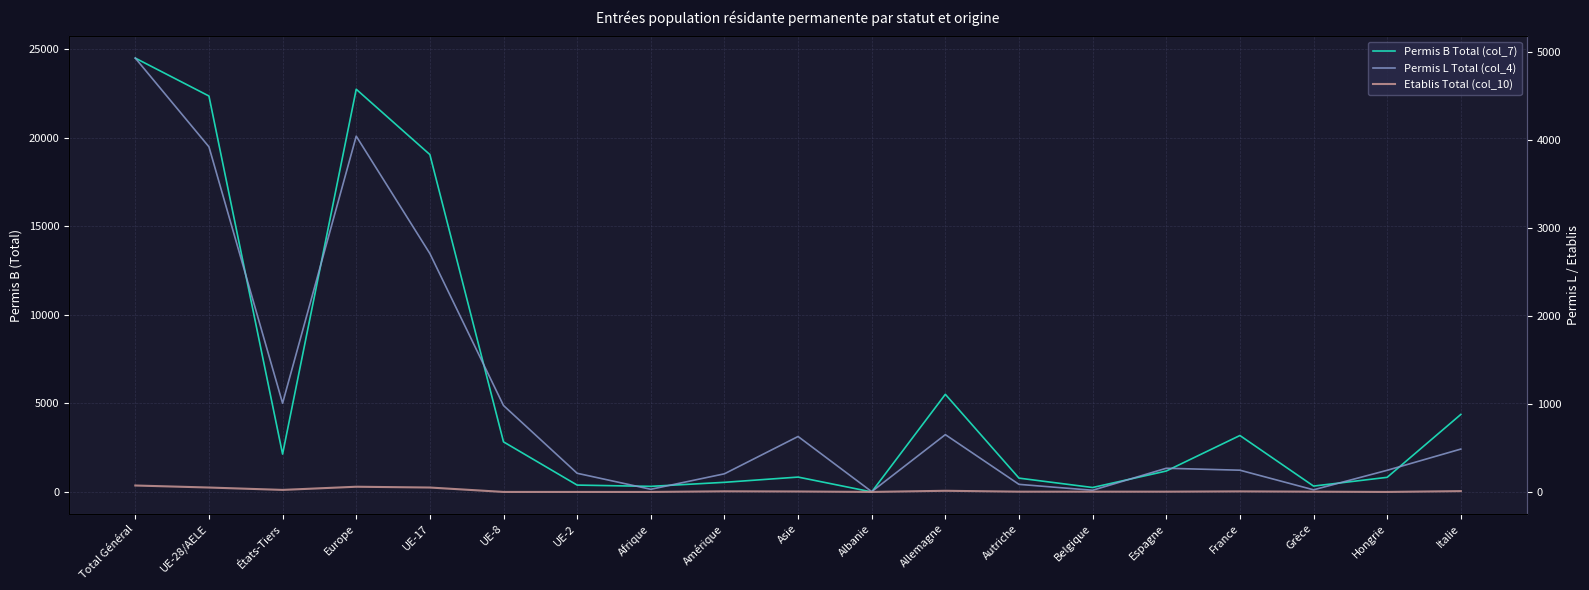

At which label does Permis L Total (col_4) reach its peak?

Total Général